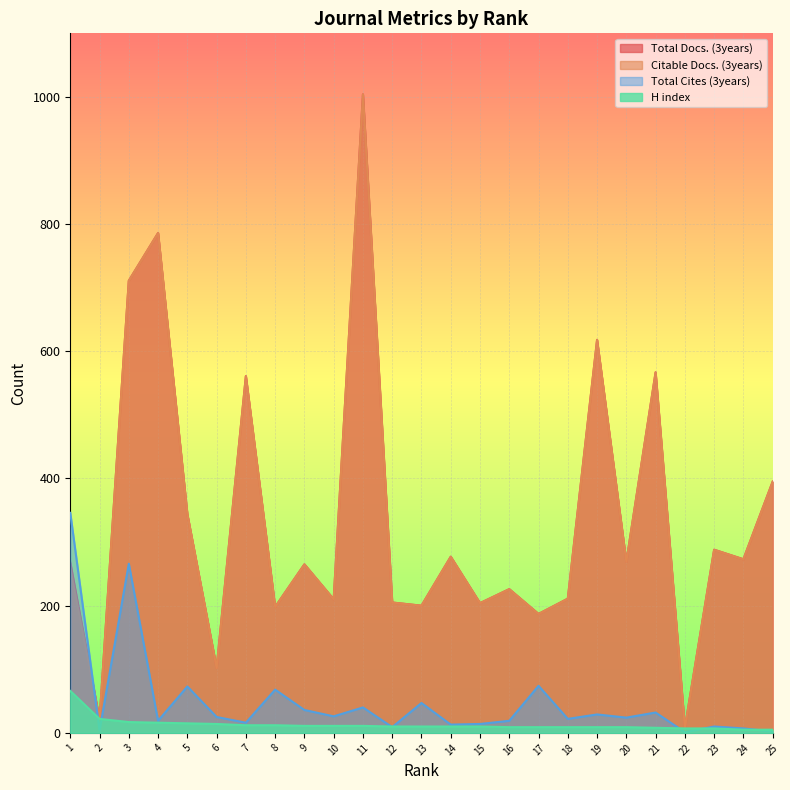

The Citable Docs. (3years) series shows 380 at 9. True or false?

False